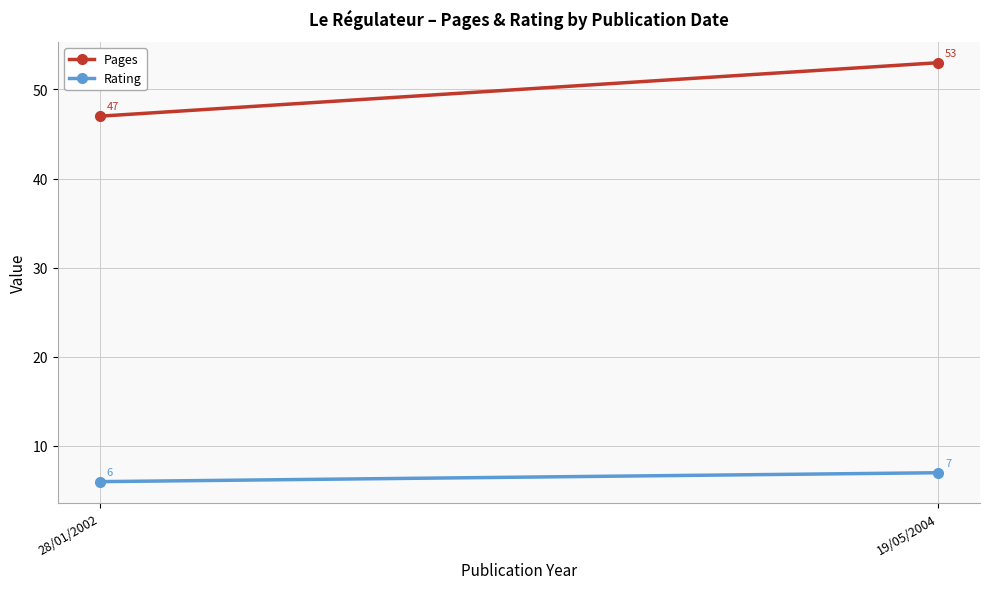

Reading right to left, list all the values displayed in this chart.

Pages: 53	47
Rating: 7	6